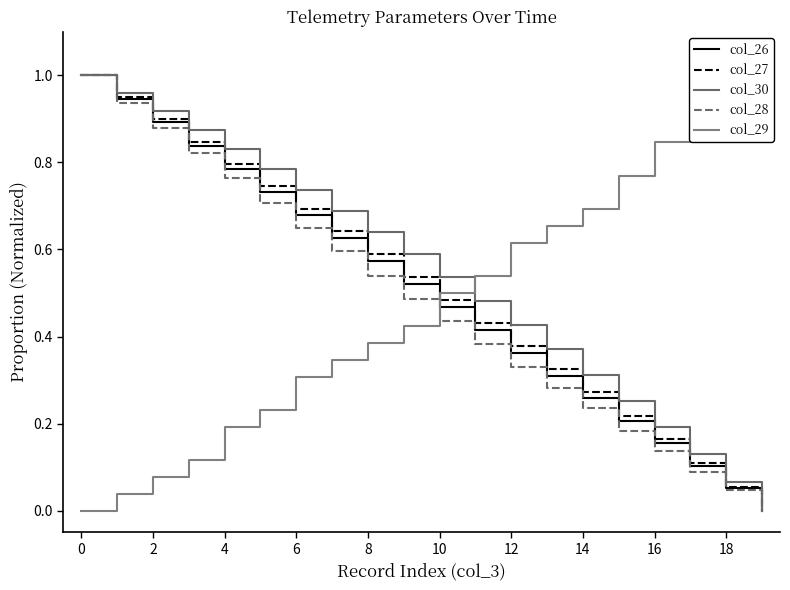

The col_30 series shows 1.0 at 0. True or false?

True